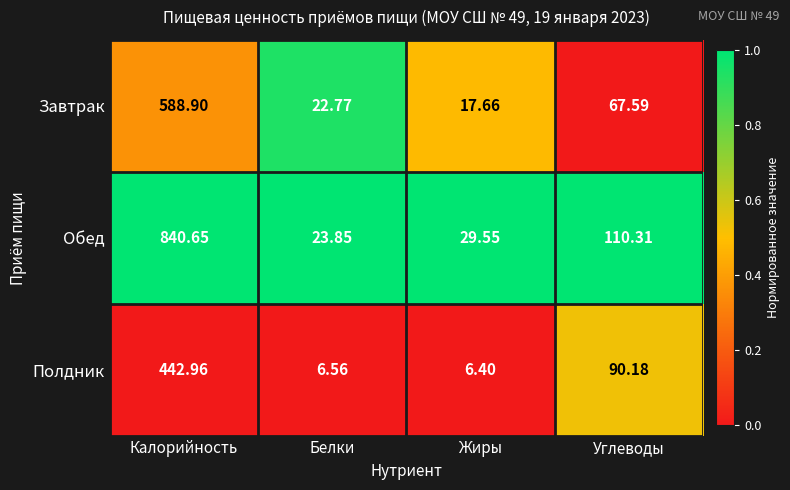

What is the total value across all series at Жиры?

53.6